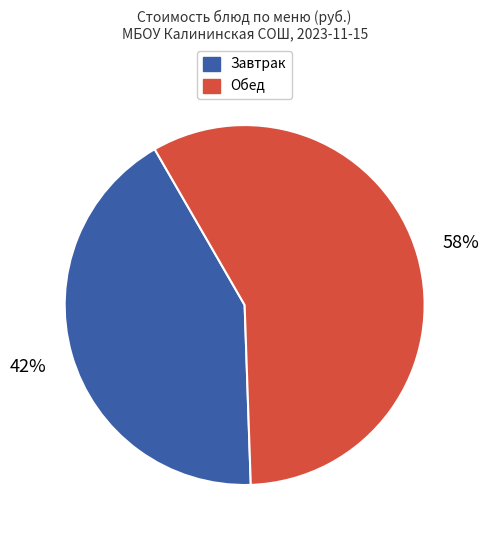

To the nearest percent, what is the difference between the largest and smallest slice percentages?

16%